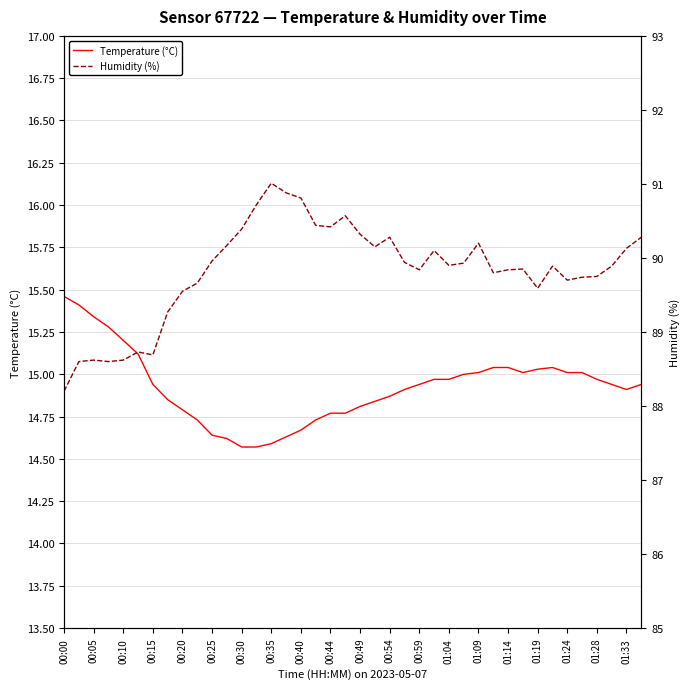

What is the difference between the maximum and minimum values in the Humidity (%) series?

2.8